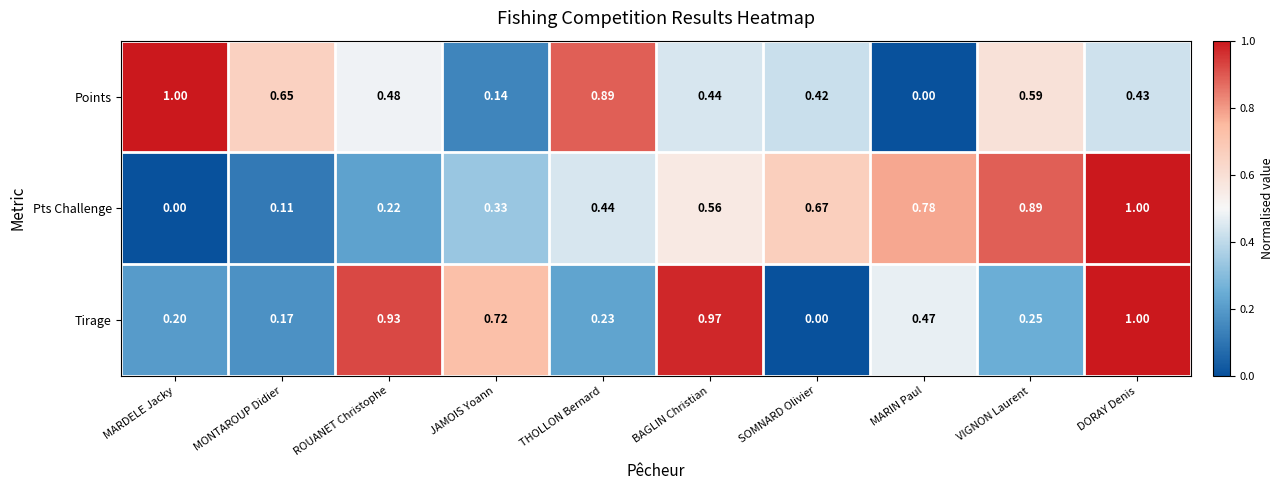

Is the value of Pts Challenge at BAGLIN Christian greater than the value of Points at ROUANET Christophe?

Yes